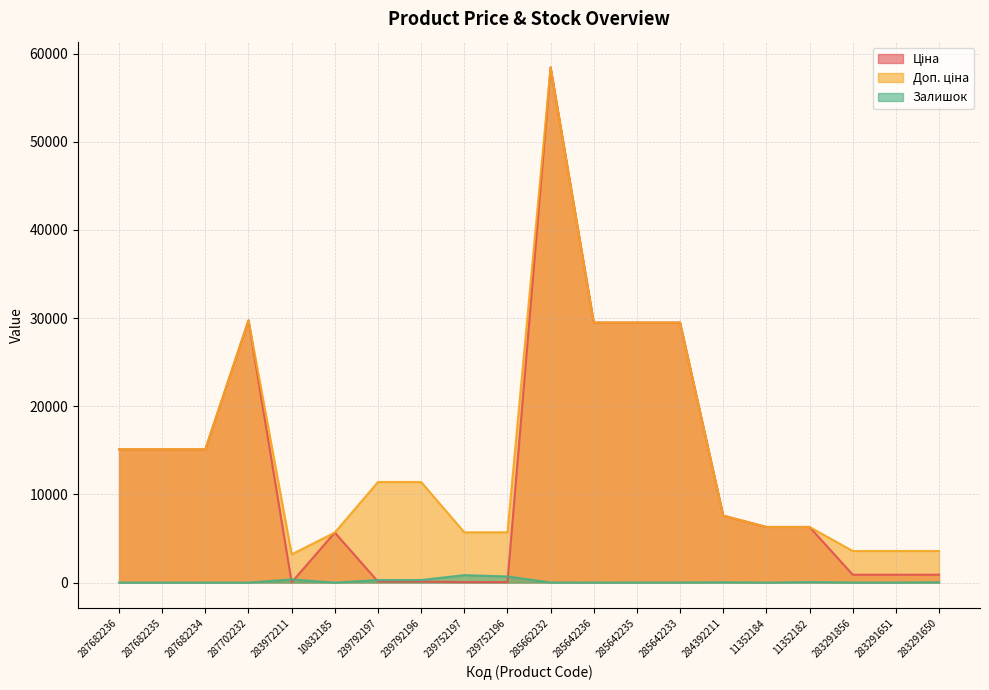

How many values in the Ціна series are below 6308?

9